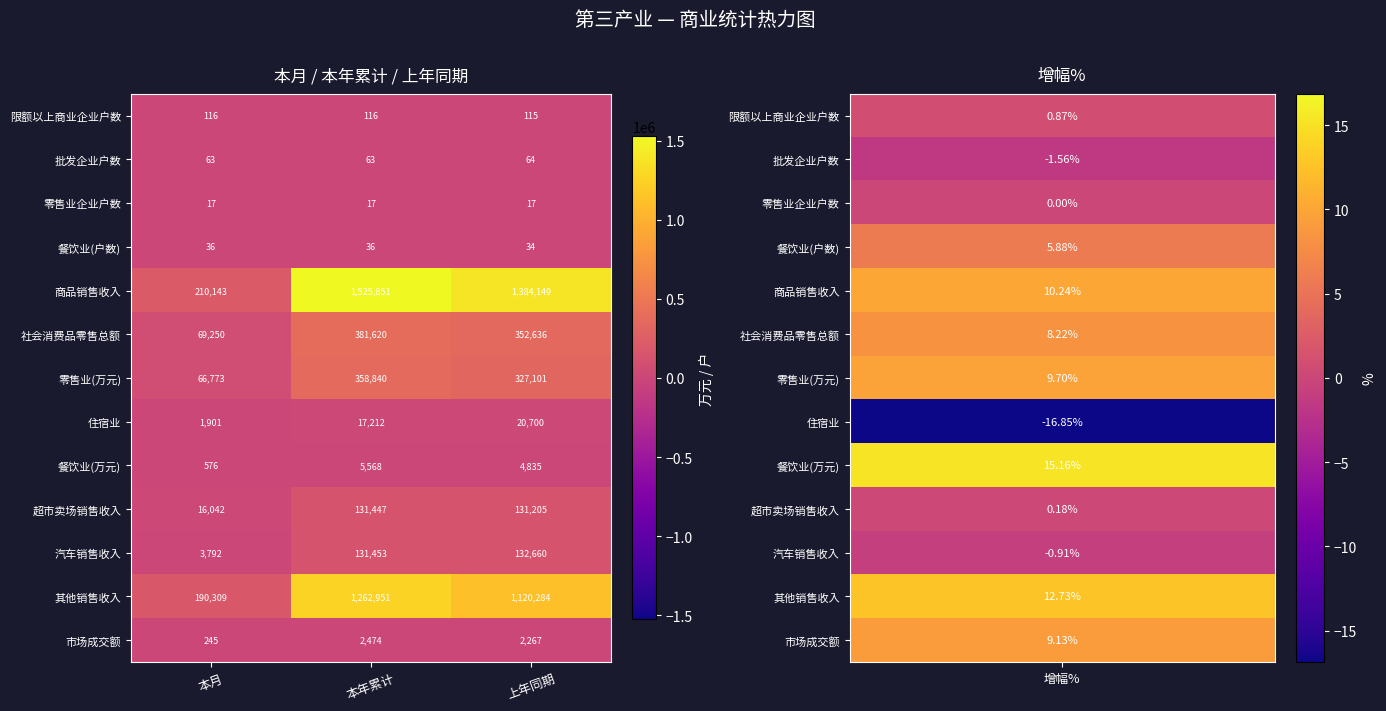

At which label does 市场成交额 first exceed 2267?

本年累计